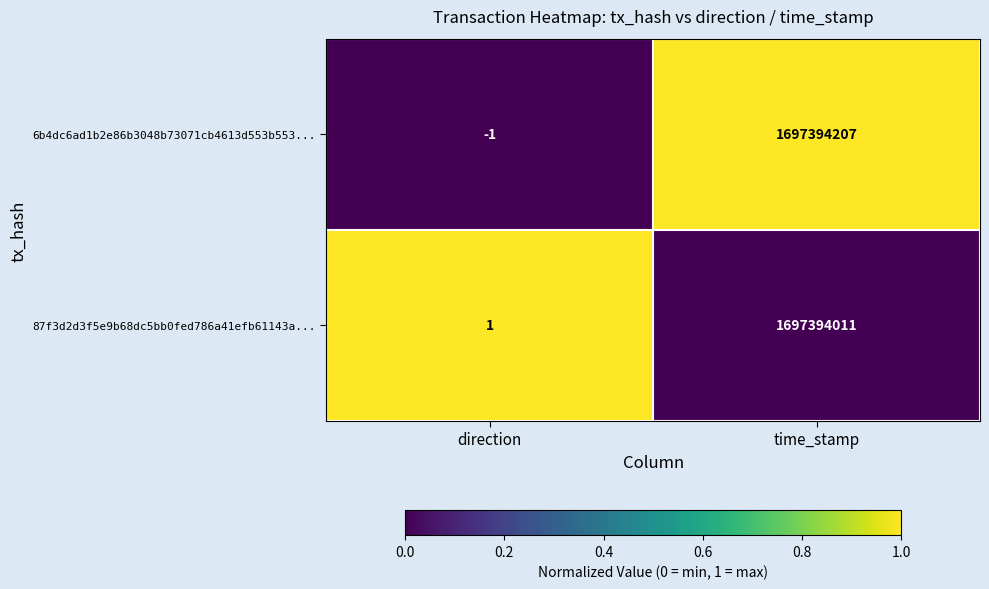

Which series has the largest range (max minus min)?

6b4dc6ad1b2e86b3048b73071cb4613d553b553...